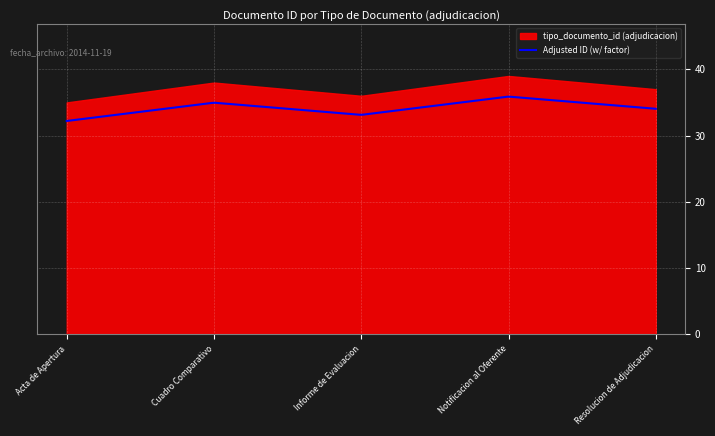

Reading left to right, list all the values displayed in this chart.

2014-11-19 11:49:45=35	2014-11-19 11:49:45=38	2014-11-19 11:49:45=36	2014-11-19 11:49:45=39	2014-11-19 11:49:45=37